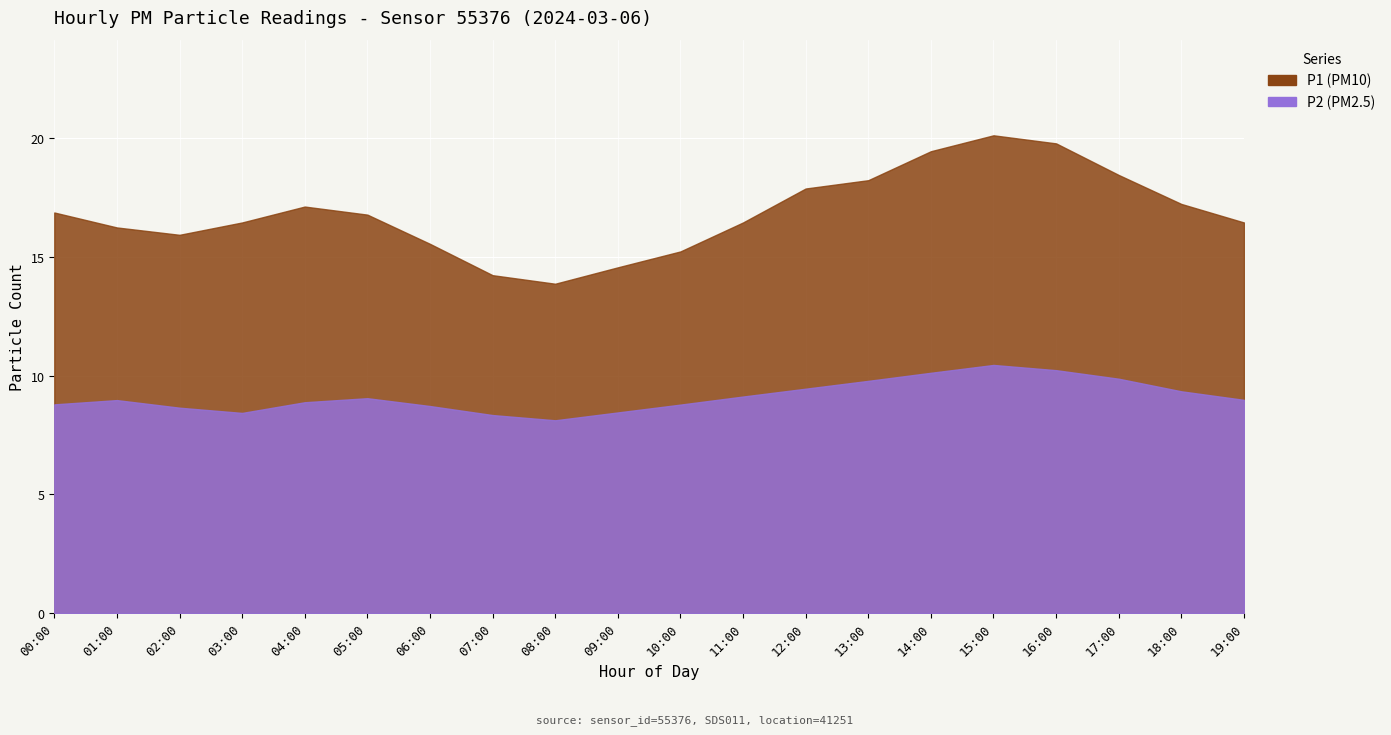

The value of P1 at 00:00 is 23.3. True or false?

False